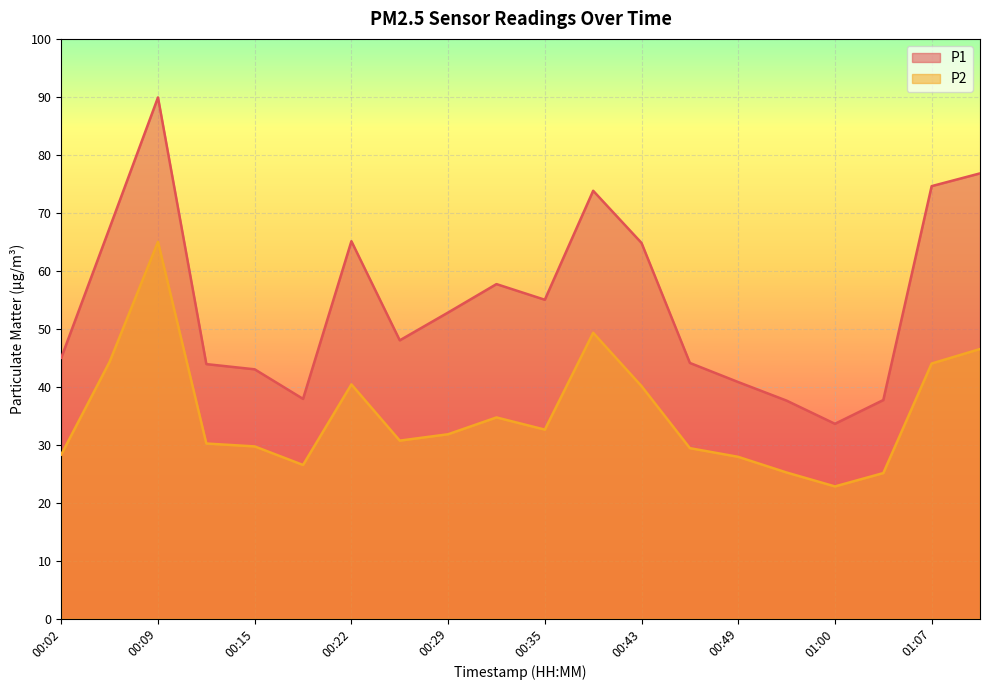

Reading right to left, extract all data points from this chart.

P1: 01:10=76.8	01:07=74.6	01:03=37.7	01:00=33.6	00:53=37.6	00:49=40.8	00:46=44.1	00:43=64.8	00:39=73.8	00:35=55.0	00:32=57.7	00:29=52.8	00:25=48.0	00:22=65.1	00:19=37.9	00:15=43.0	00:12=43.9	00:09=89.9	00:05=67.4	00:02=45.0
P2: 01:10=46.5	01:07=44.0	01:03=25.1	01:00=22.8	00:53=25.2	00:49=27.9	00:46=29.4	00:43=40.1	00:39=49.3	00:35=32.6	00:32=34.7	00:29=31.8	00:25=30.7	00:22=40.4	00:19=26.5	00:15=29.7	00:12=30.2	00:09=65.0	00:05=44.3	00:02=28.3